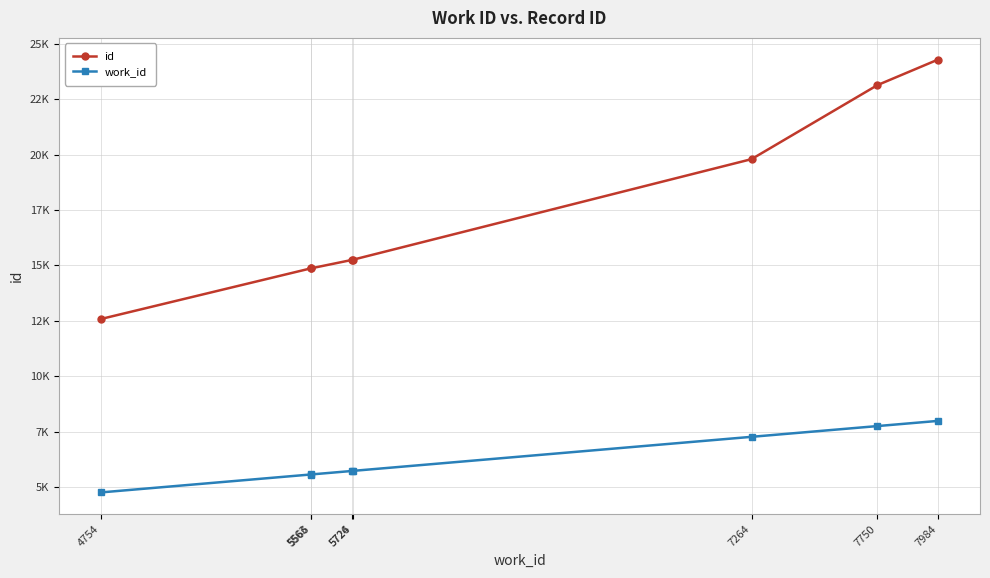

What are all the series names shown in the legend?

id, work_id